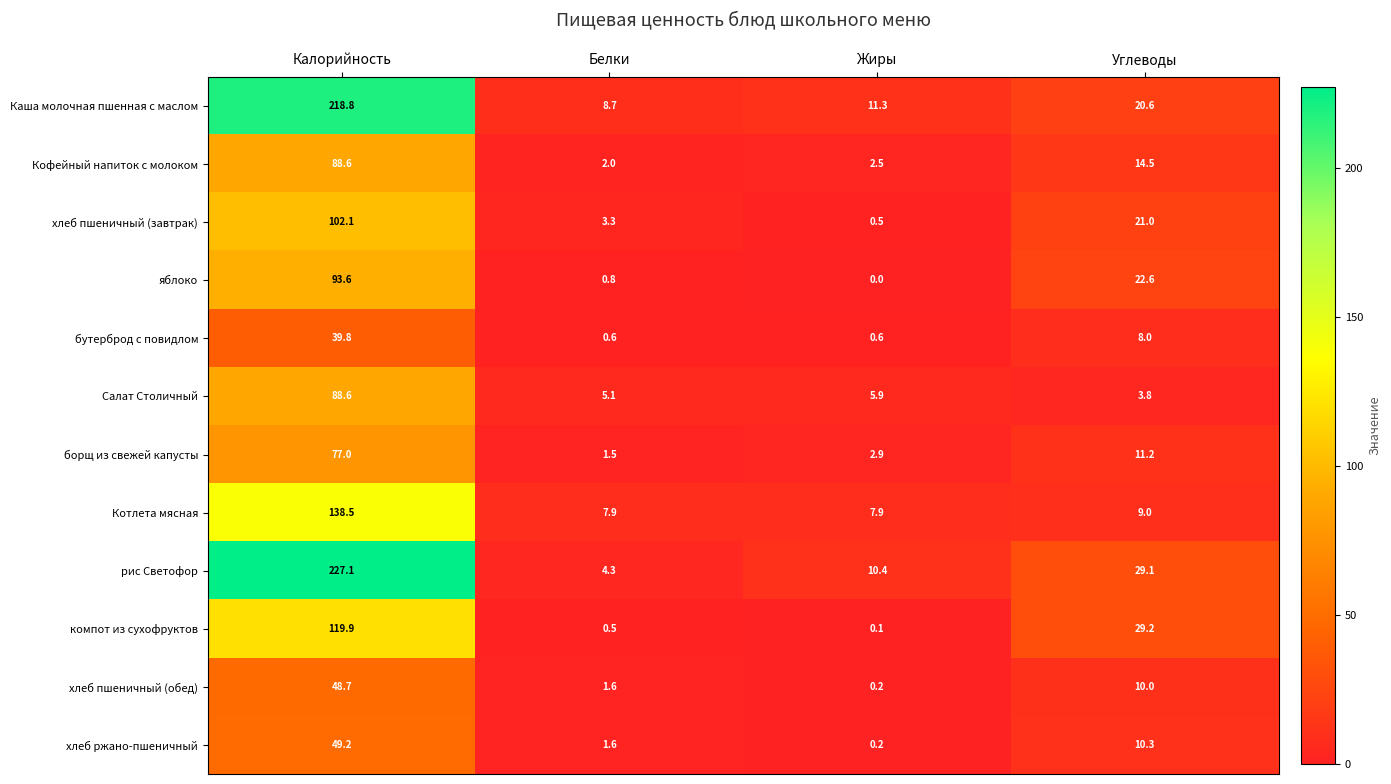

How many series are shown in this chart?

12